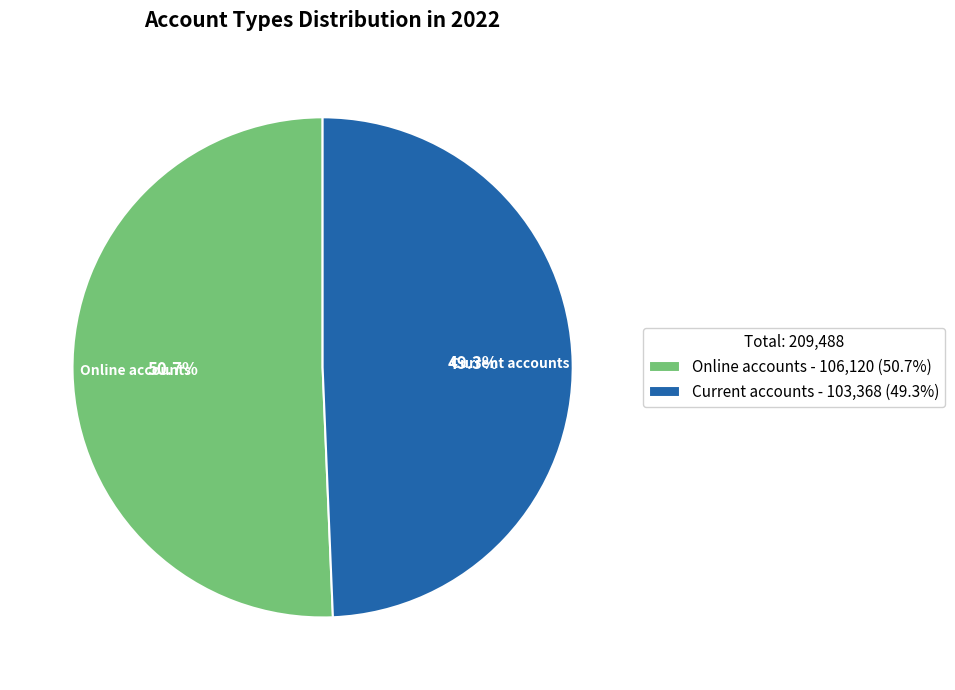

Does Current accounts represent more than half of the total?

No